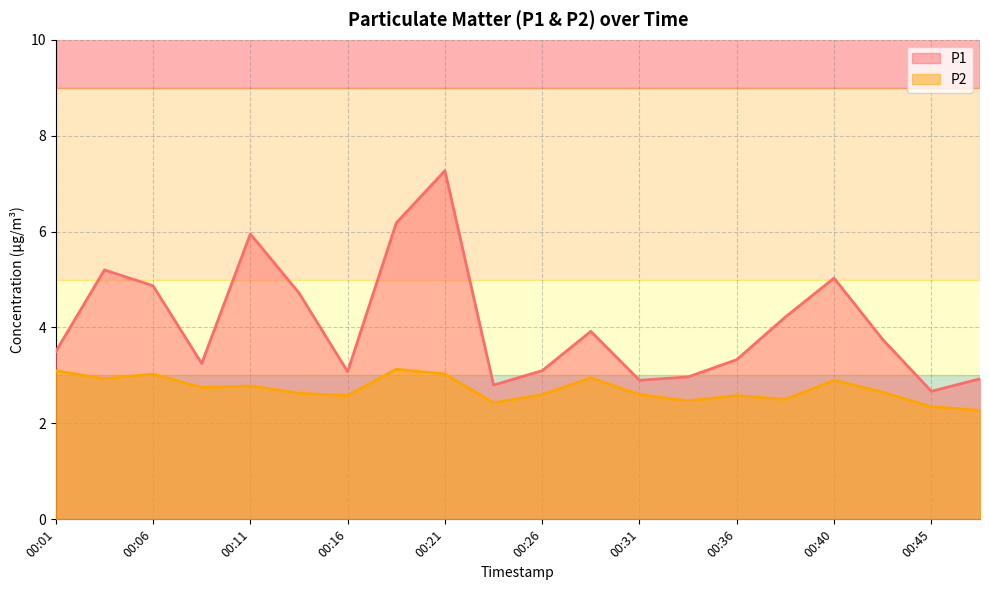

What is the sum of all P2 values?

54.3